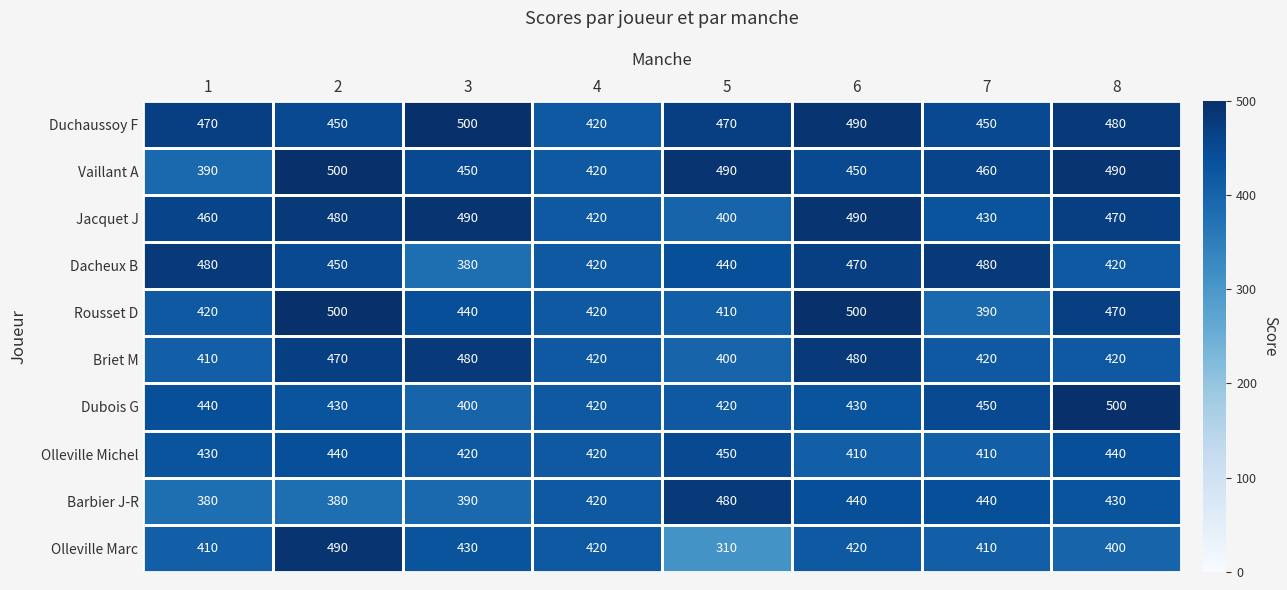

What is the average value of the Briet M series?

438